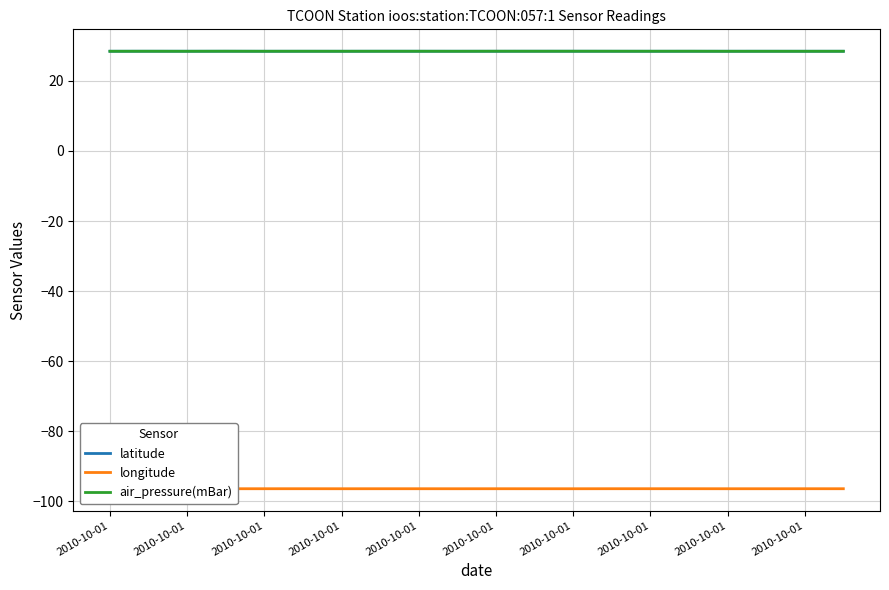

True or false: longitude and air_pressure(mBar) cross at least once.

False